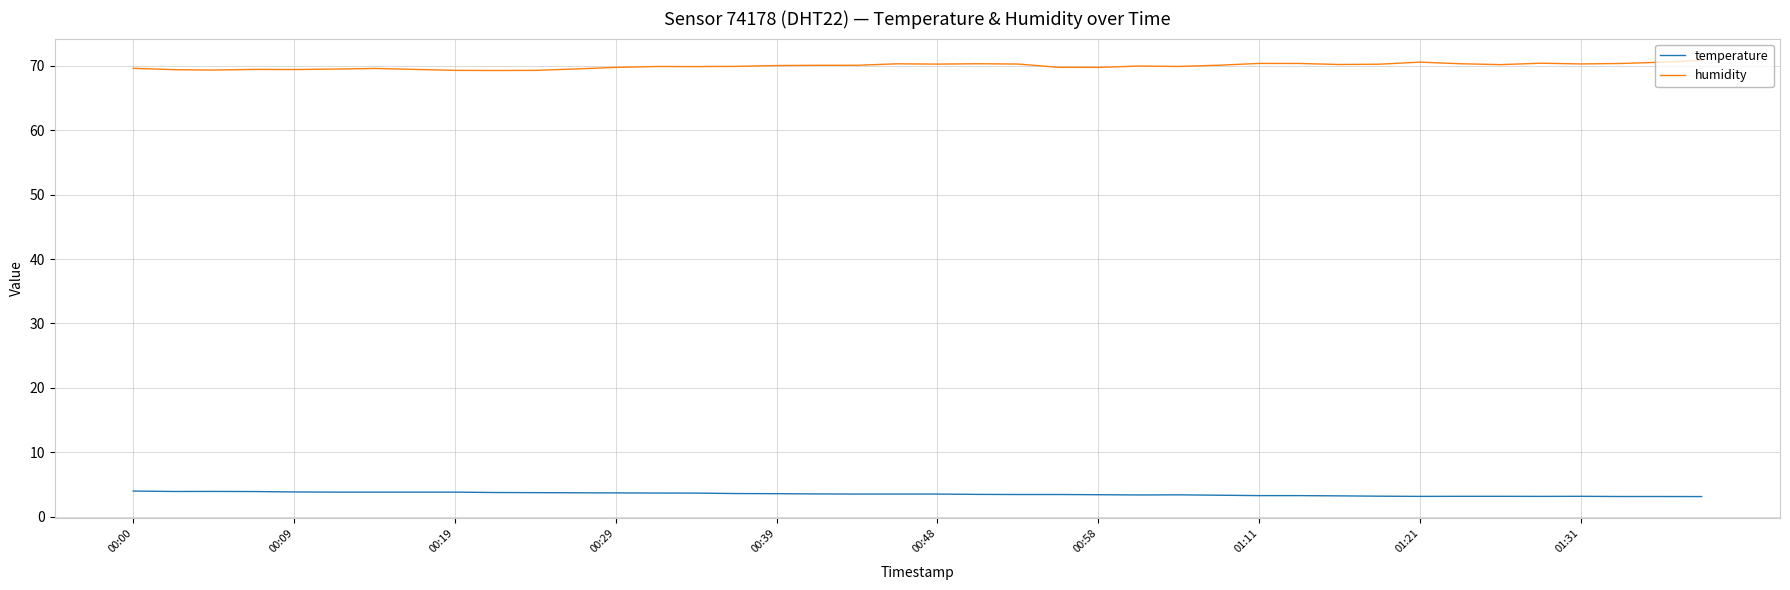

What is the minimum value for temperature?

3.1